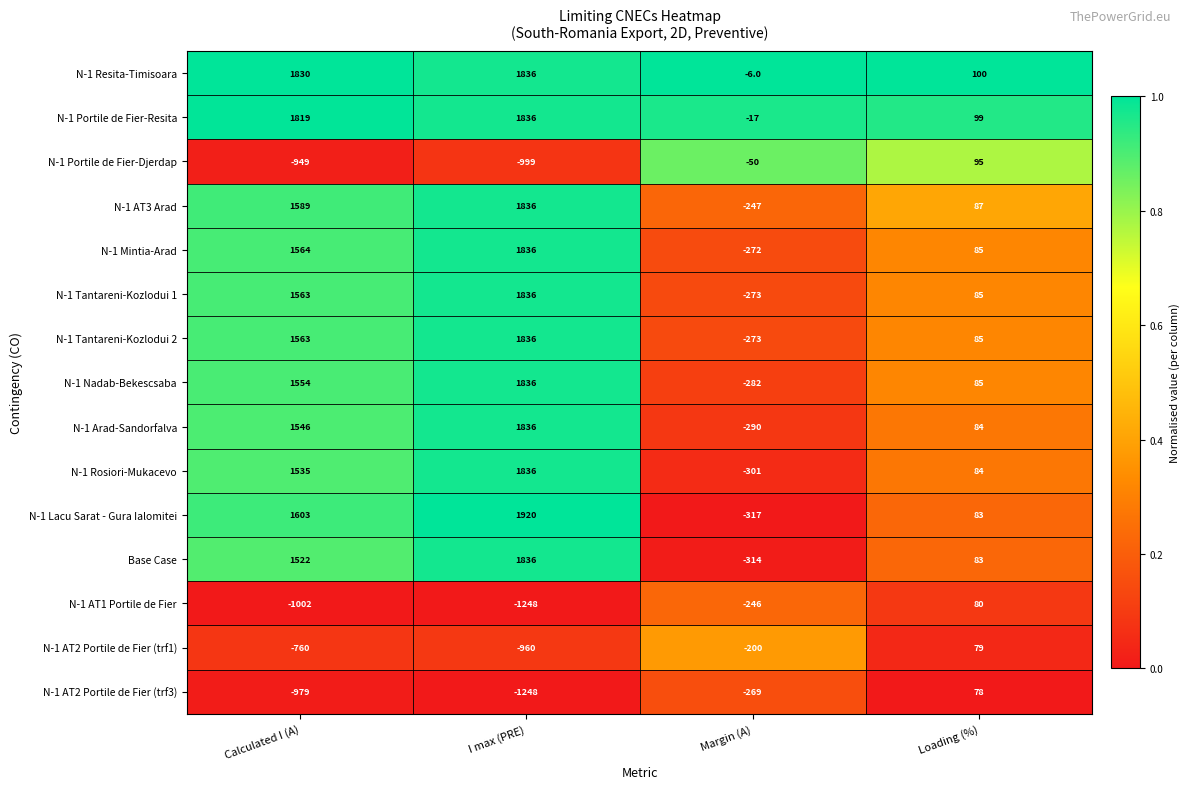

At which category does the chart reach its peak across all series?

I max (PRE)